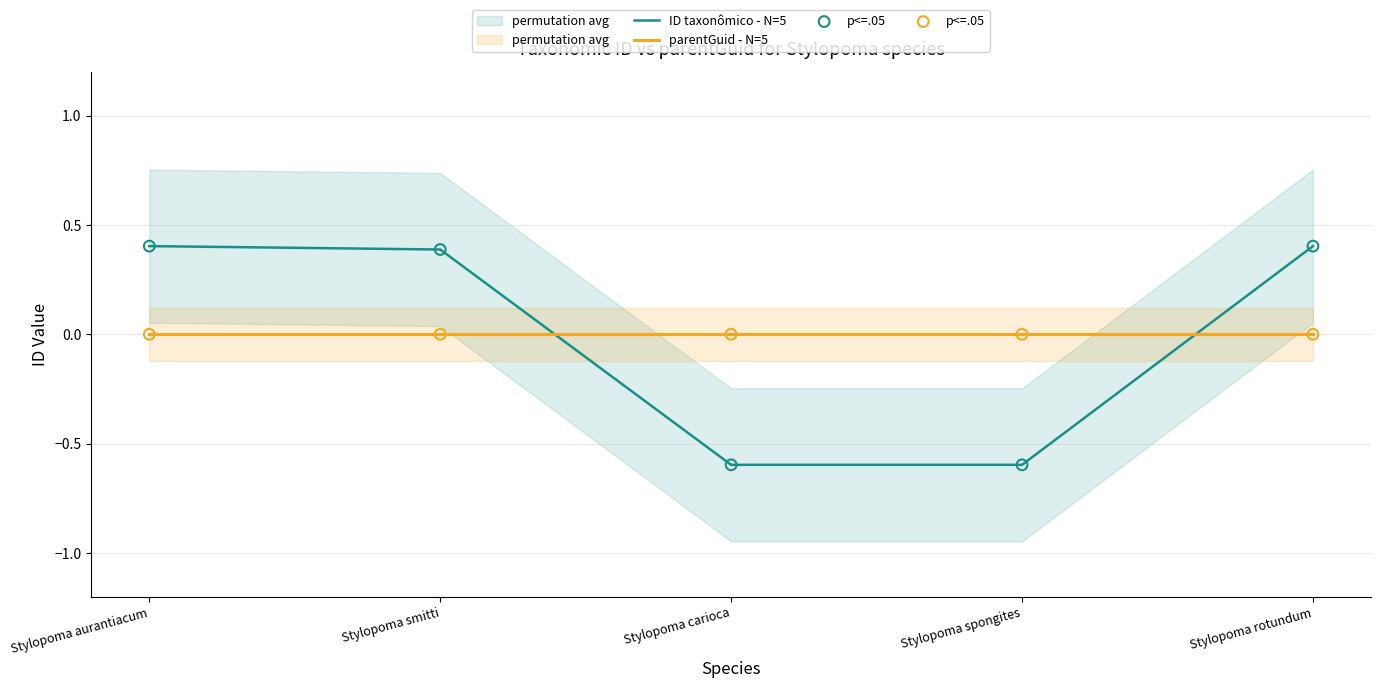

Is the value of parentGuid - N=5 at Stylopoma smitti greater than the value of p<=.05 at Stylopoma smitti?

No